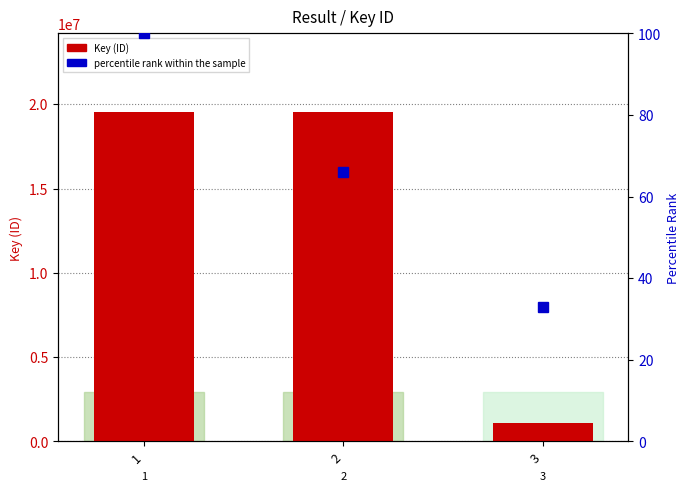

What is the difference between the percentile rank within the sample values at 3 and 2?

33